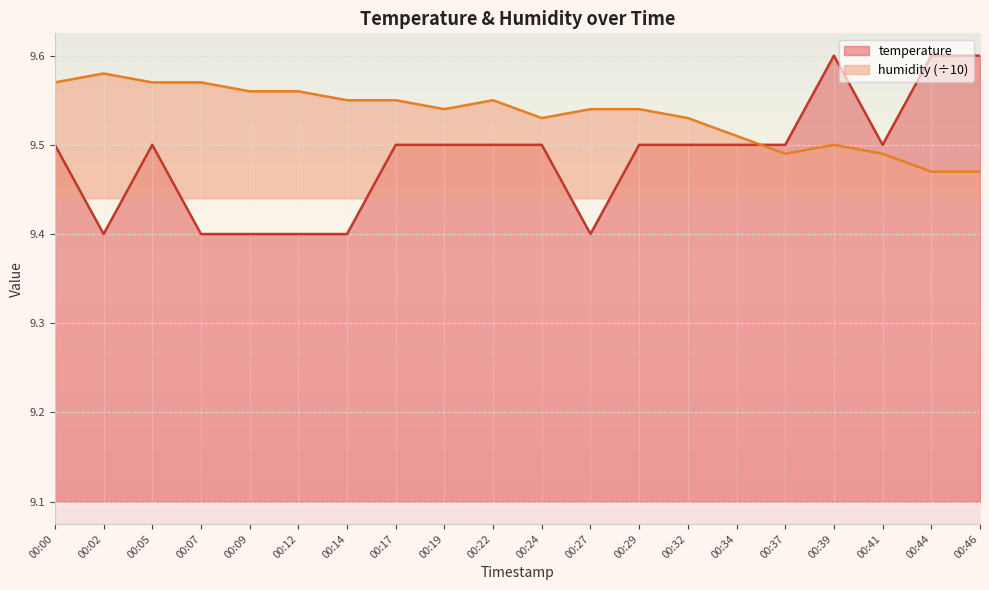

Reading left to right, what are all the values shown in this chart?

temperature: 00:00=9.5	00:02=9.4	00:05=9.5	00:07=9.4	00:09=9.4	00:12=9.4	00:14=9.4	00:17=9.5	00:19=9.5	00:22=9.5	00:24=9.5	00:27=9.4	00:29=9.5	00:32=9.5	00:34=9.5	00:37=9.5	00:39=9.6	00:41=9.5	00:44=9.6	00:46=9.6
humidity: 00:00=9.6	00:02=9.6	00:05=9.6	00:07=9.6	00:09=9.6	00:12=9.6	00:14=9.6	00:17=9.6	00:19=9.5	00:22=9.6	00:24=9.5	00:27=9.5	00:29=9.5	00:32=9.5	00:34=9.5	00:37=9.5	00:39=9.5	00:41=9.5	00:44=9.5	00:46=9.5